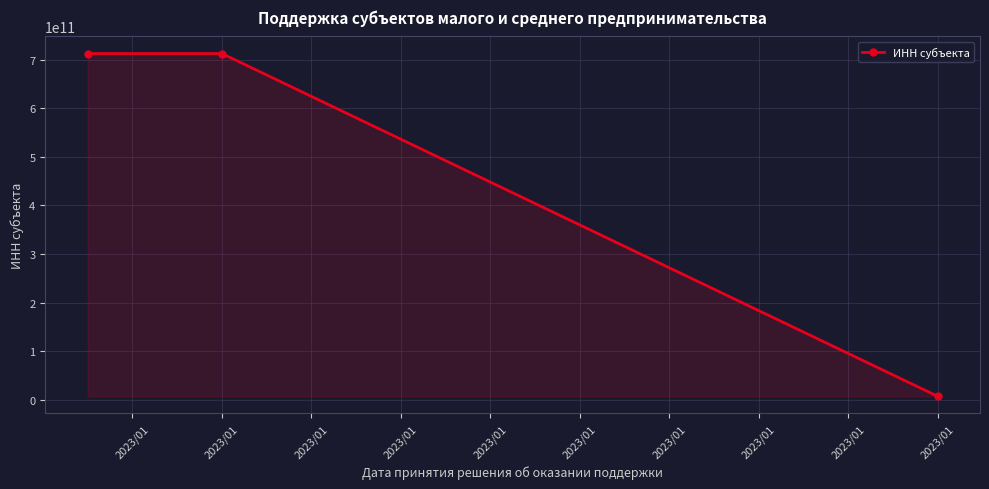

What is the greatest value displayed?

712401984008